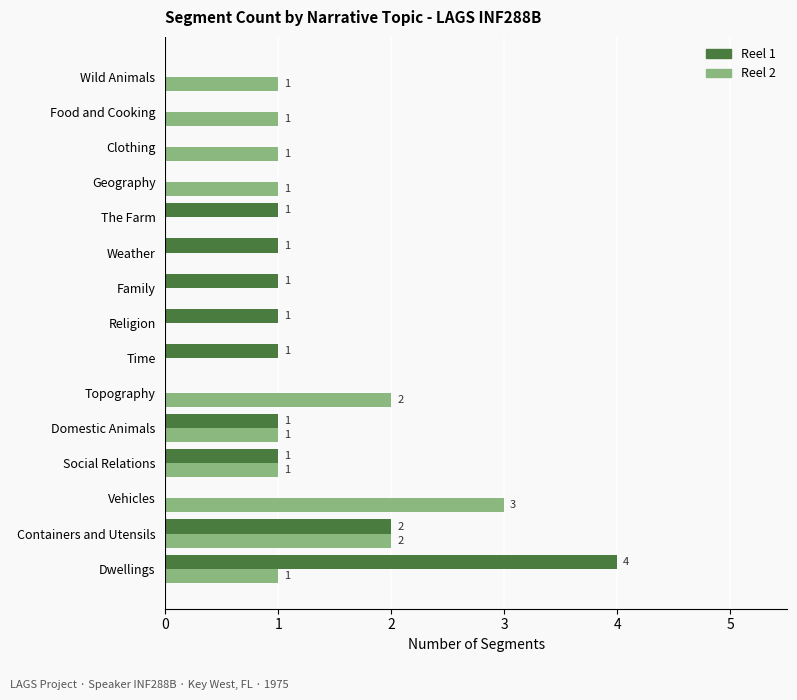

How many data points does each series have?

15